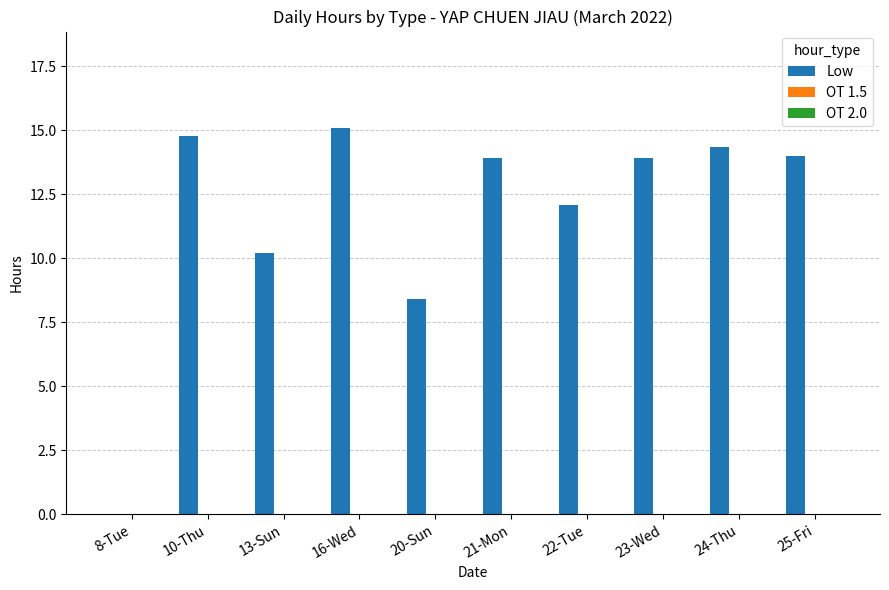

Is it true that the value at 25-Fri is 14.0?

True